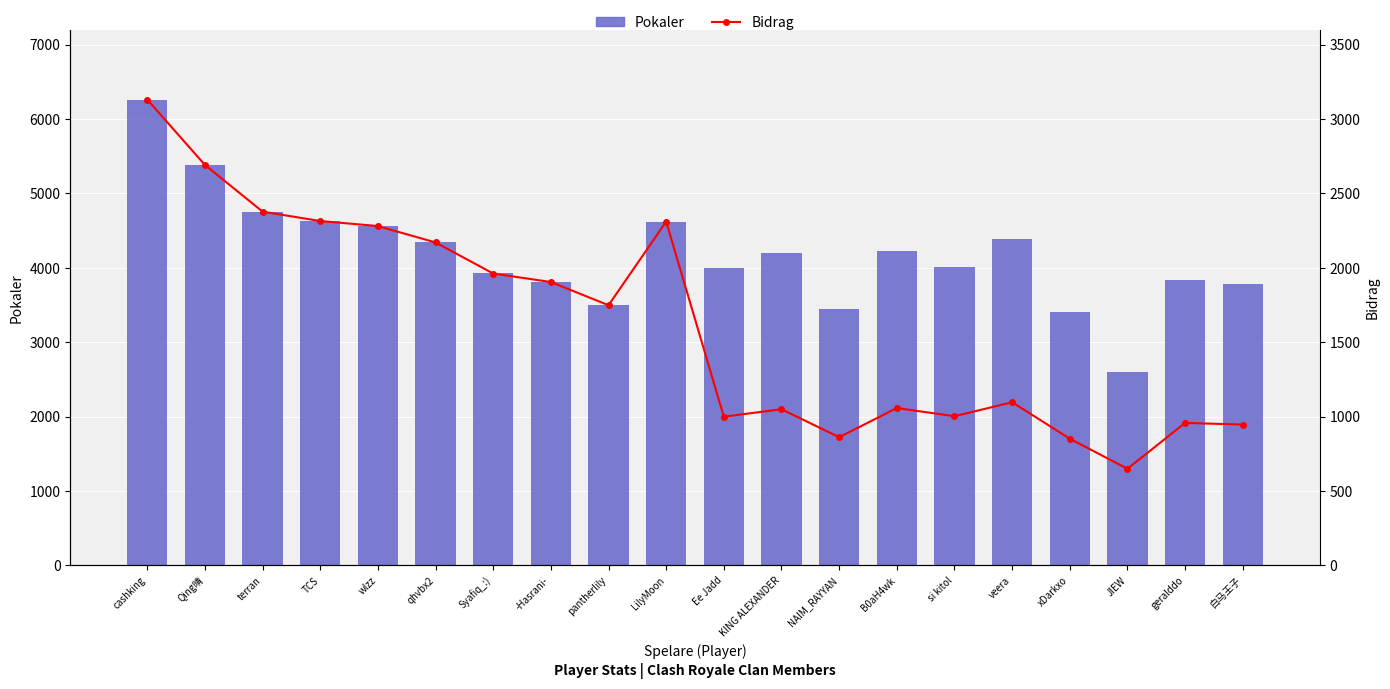

Is it true that Bidrag equals 1050 at KING ALEXANDER?

True